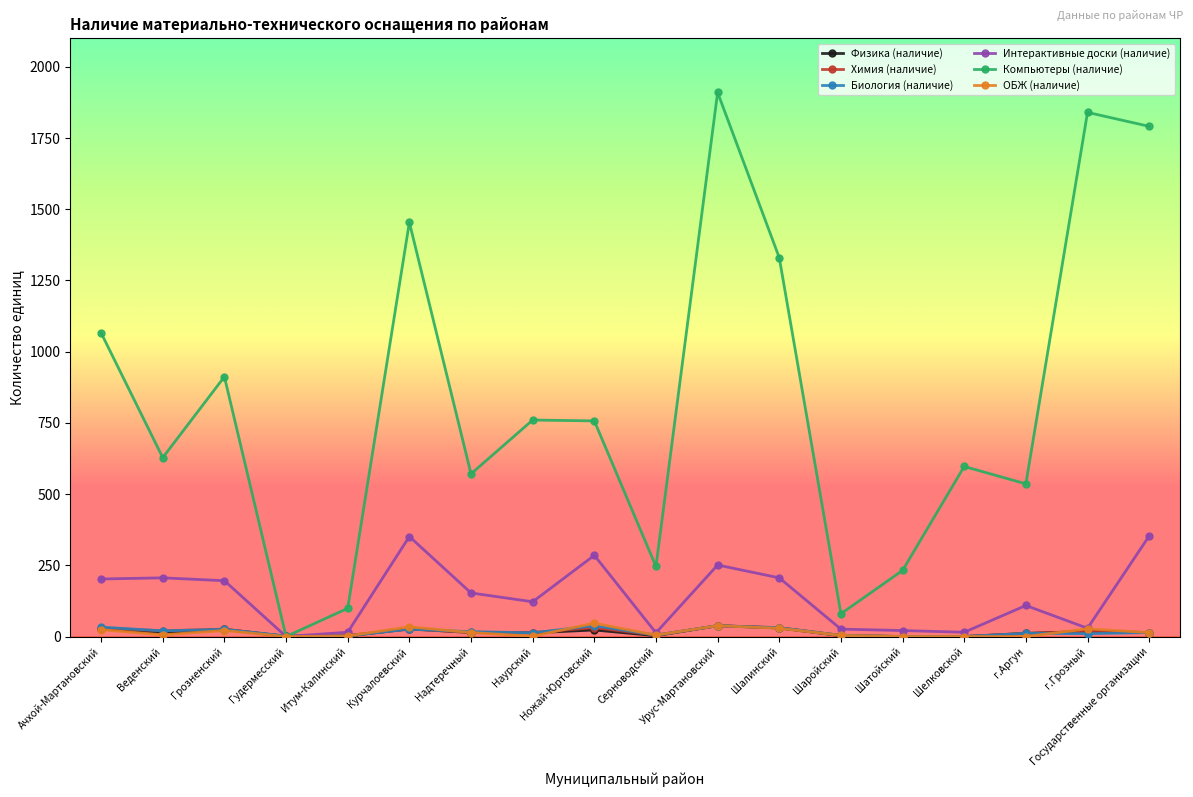

What is the difference between the Физика (наличие) values at Серноводский and Веденский?

11